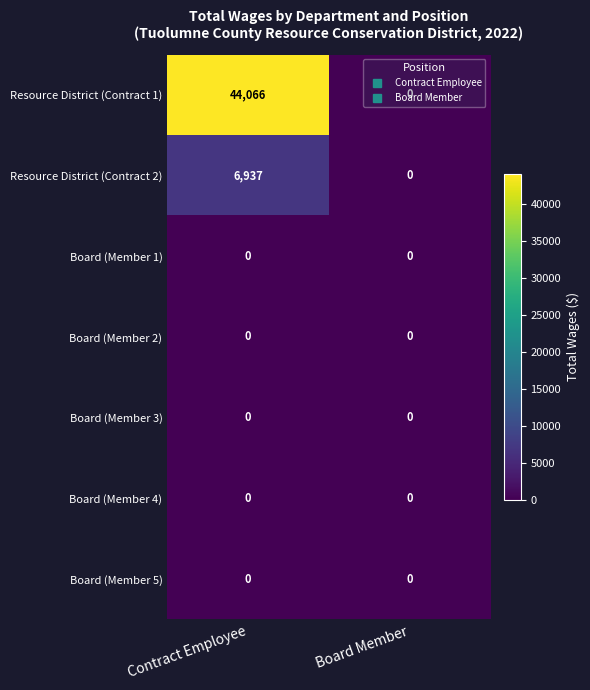

What is the maximum value for Resource District (Contract 1)?

44066